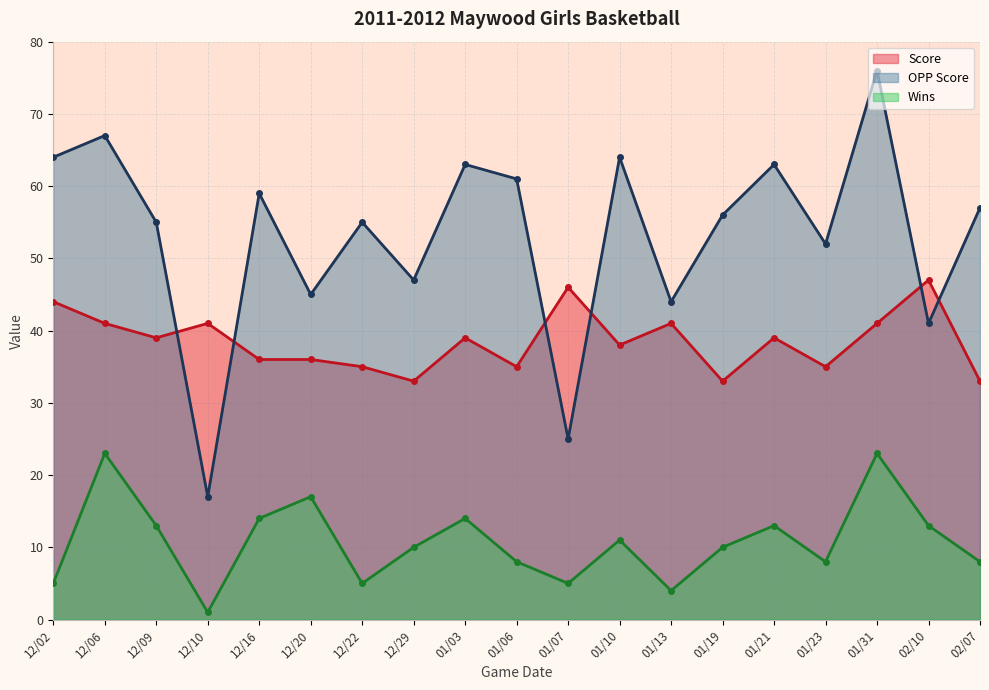

Rank the series by their maximum value, from lowest to highest.

Wins, Score, OPP Score